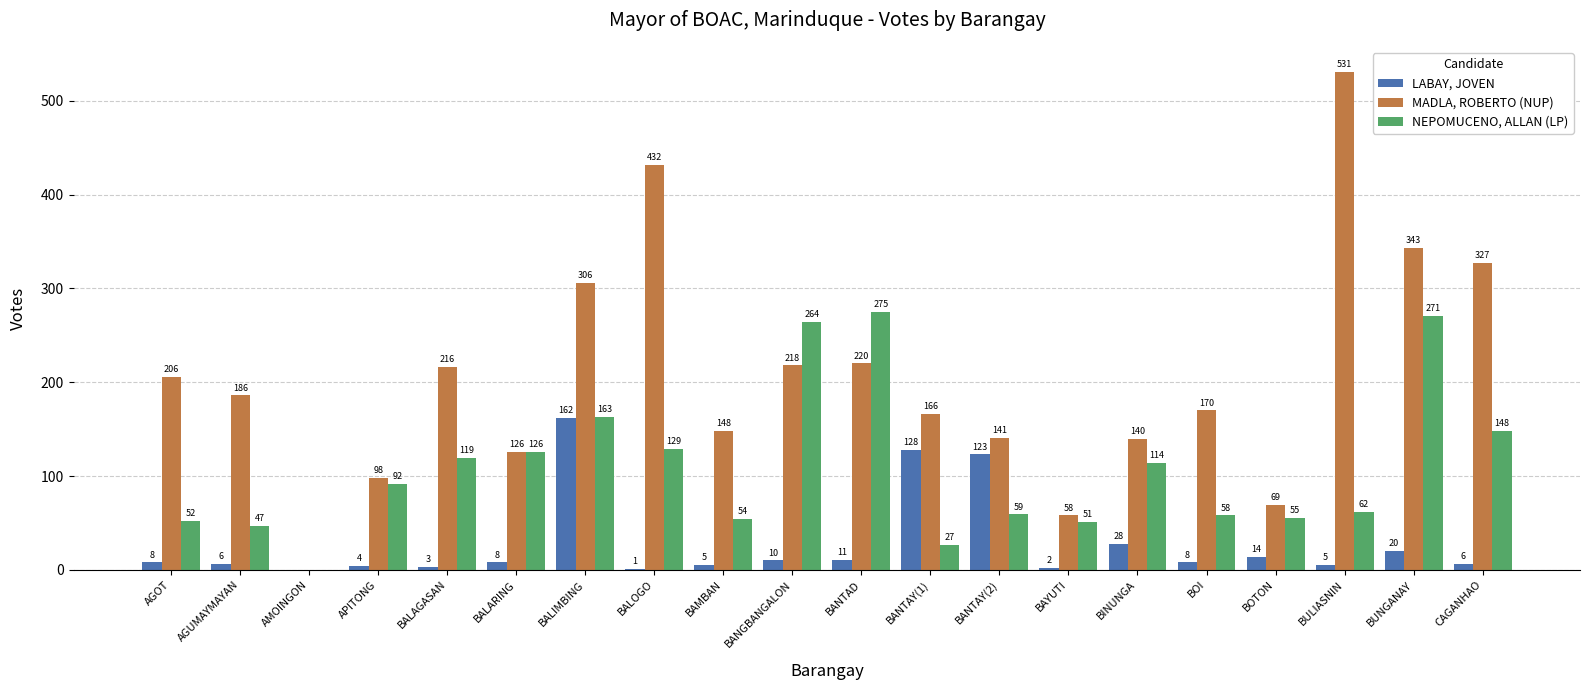

Which series has the largest total across all categories?

MADLA, ROBERTO (NUP)